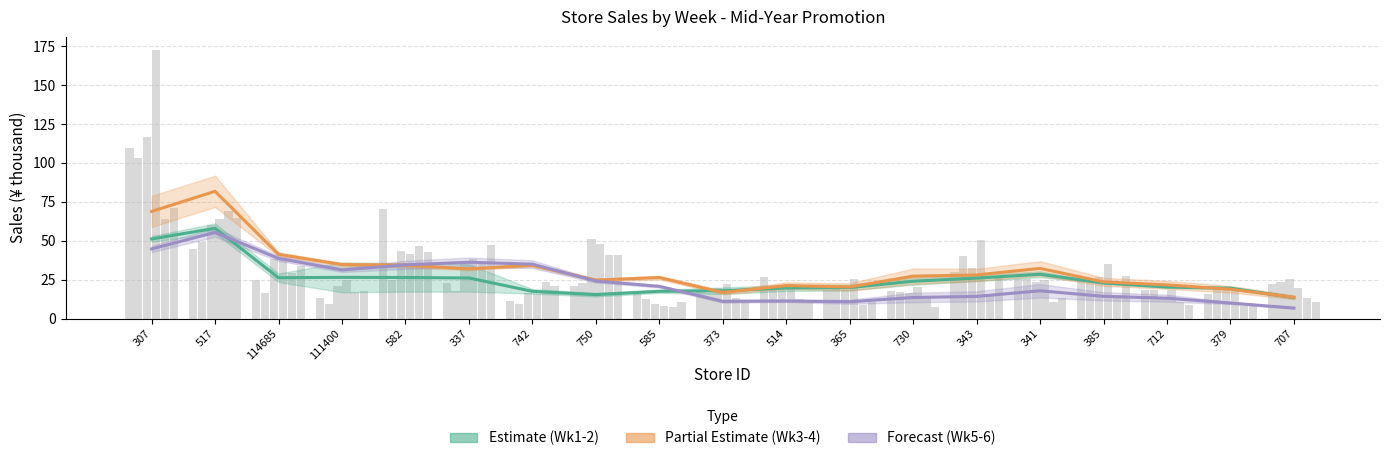

True or false: Week 1-2 Estimate has a value of 19.5 at 379.

True